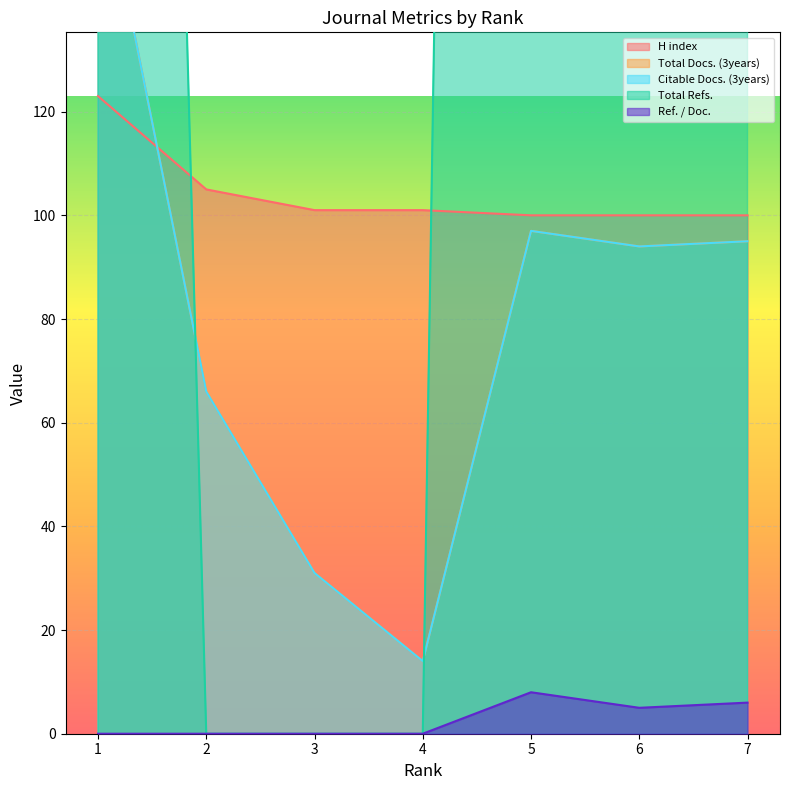

Is it true that Citable Docs. (3years) equals 8 at 4?

False